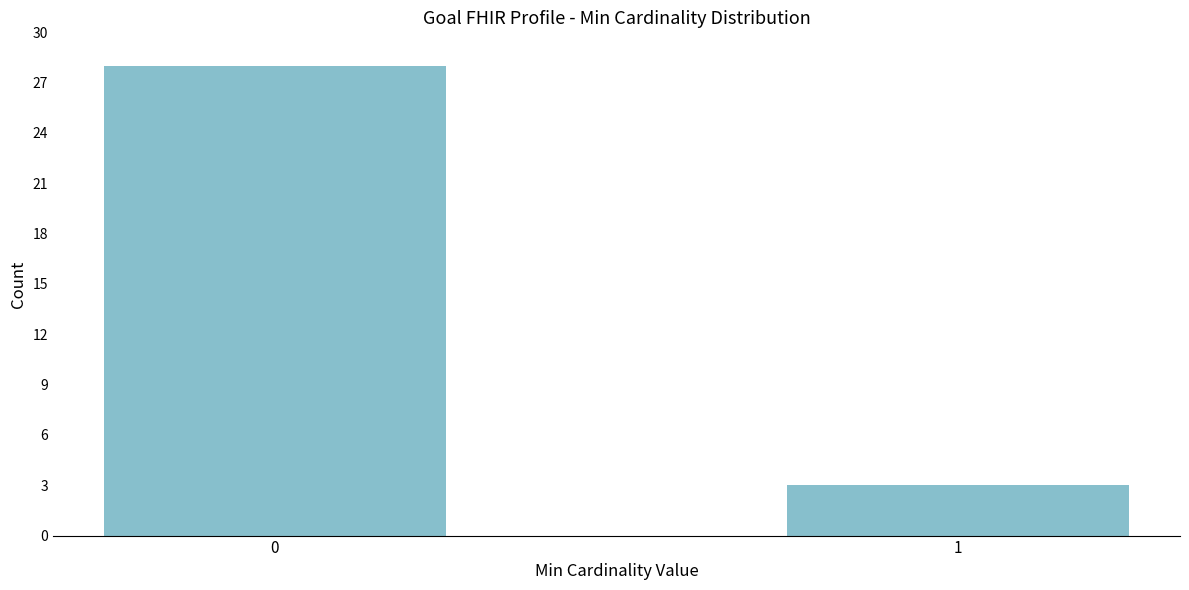

Reading right to left, extract all data points from this chart.

3	28